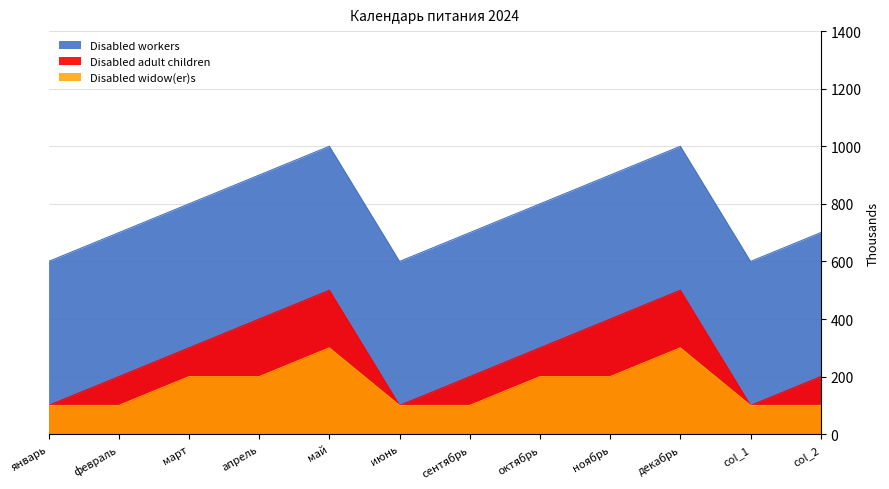

What are all the series names shown in the legend?

Disabled workers, Disabled adult children, Disabled widow(er)s